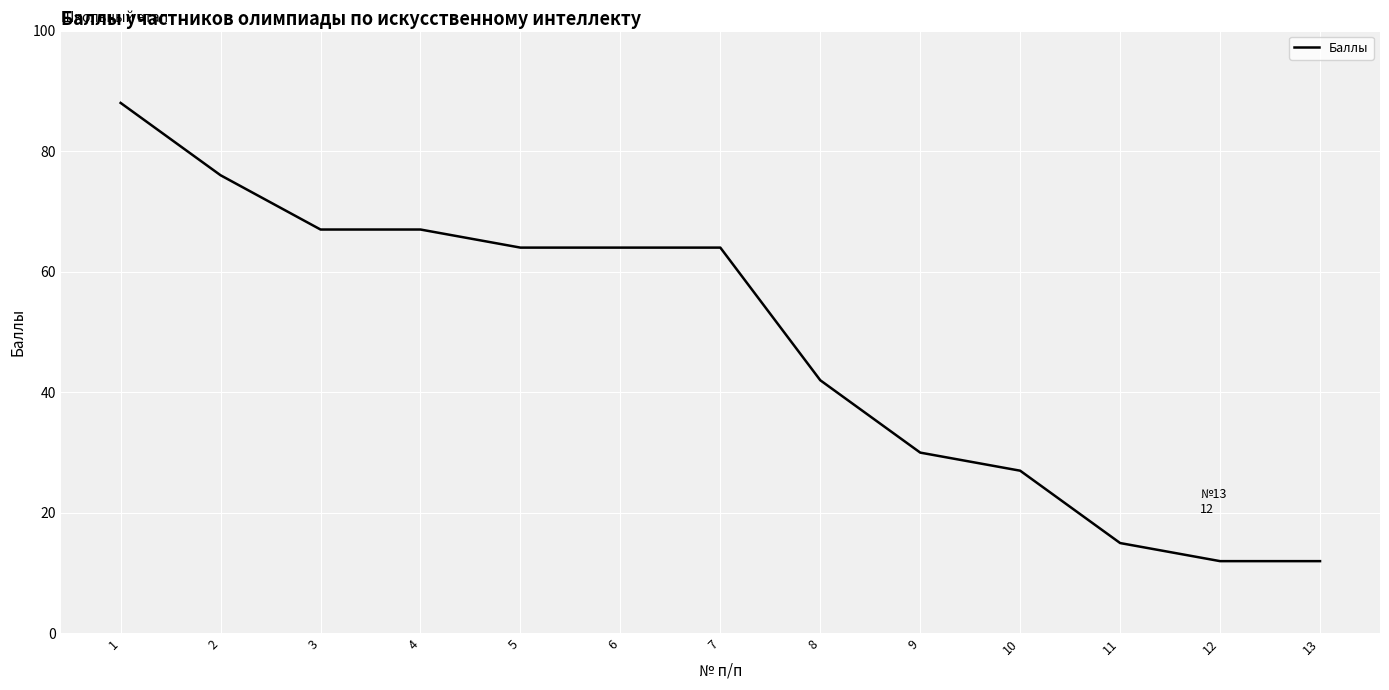

What is the difference between the maximum and minimum values?

76